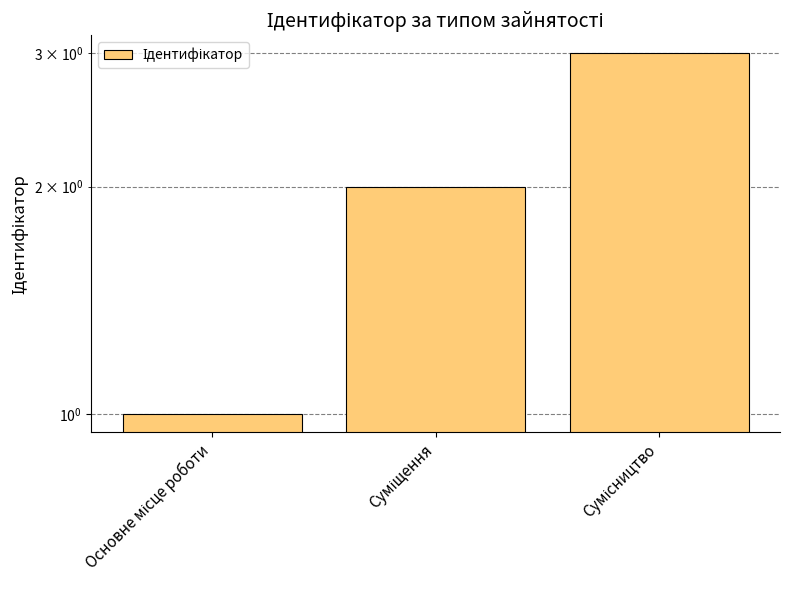

List the labels in order of value, largest first.

Сумісництво, Суміщення, Основне місце роботи